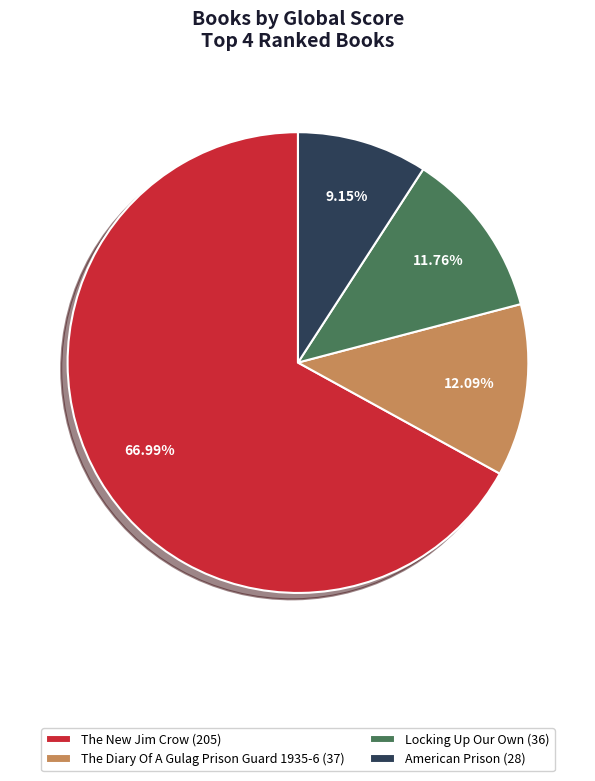

How many slices are in this pie chart?

4